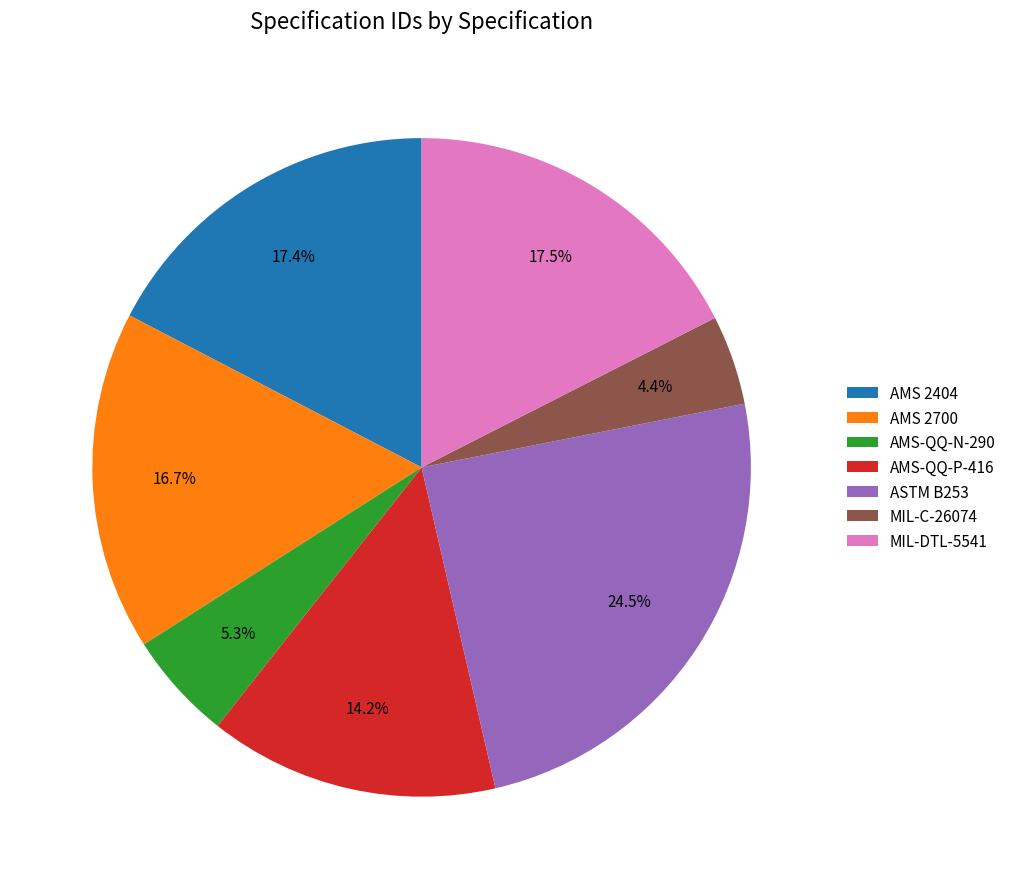

To the nearest percent, what is the difference between the AMS-QQ-P-416 and MIL-DTL-5541 slice percentages?

3%